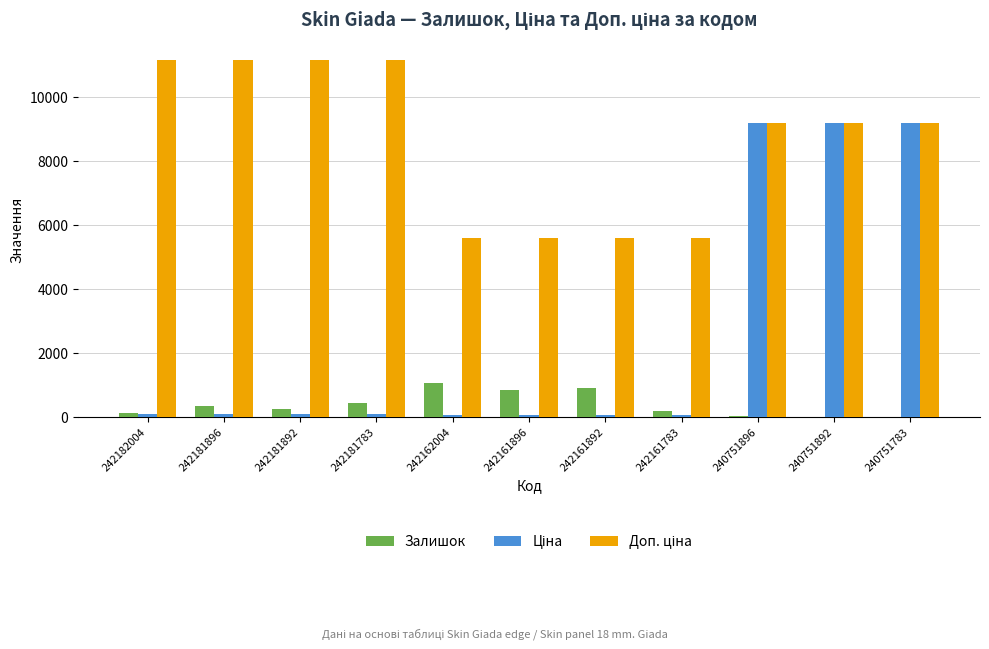

Does the chart contain stacked bars?

No